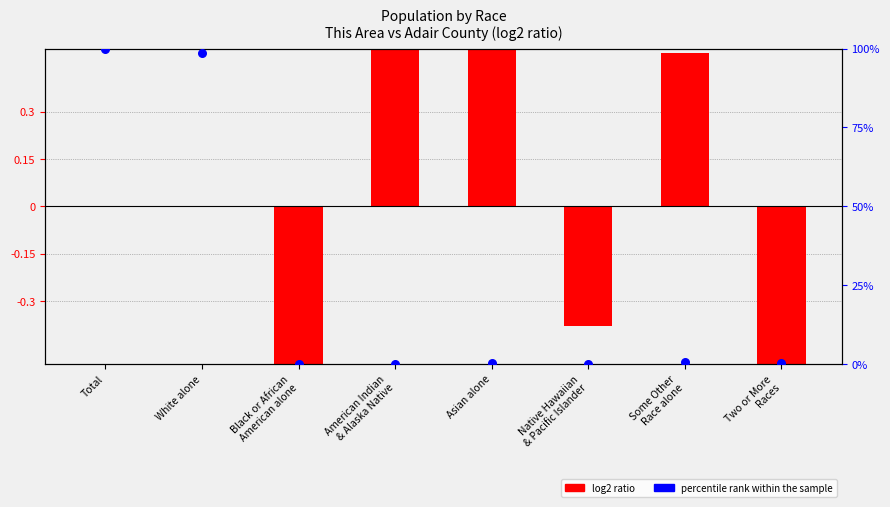

Which series has the largest Y range (max minus min)?

log2 ratio (This Area / Adair County)